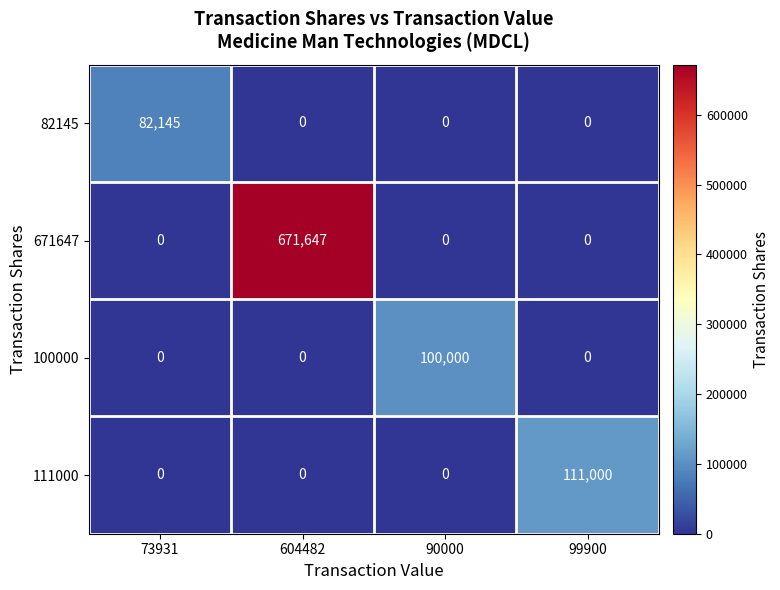

Between 73931 and 604482, which series saw the biggest shift?

671647